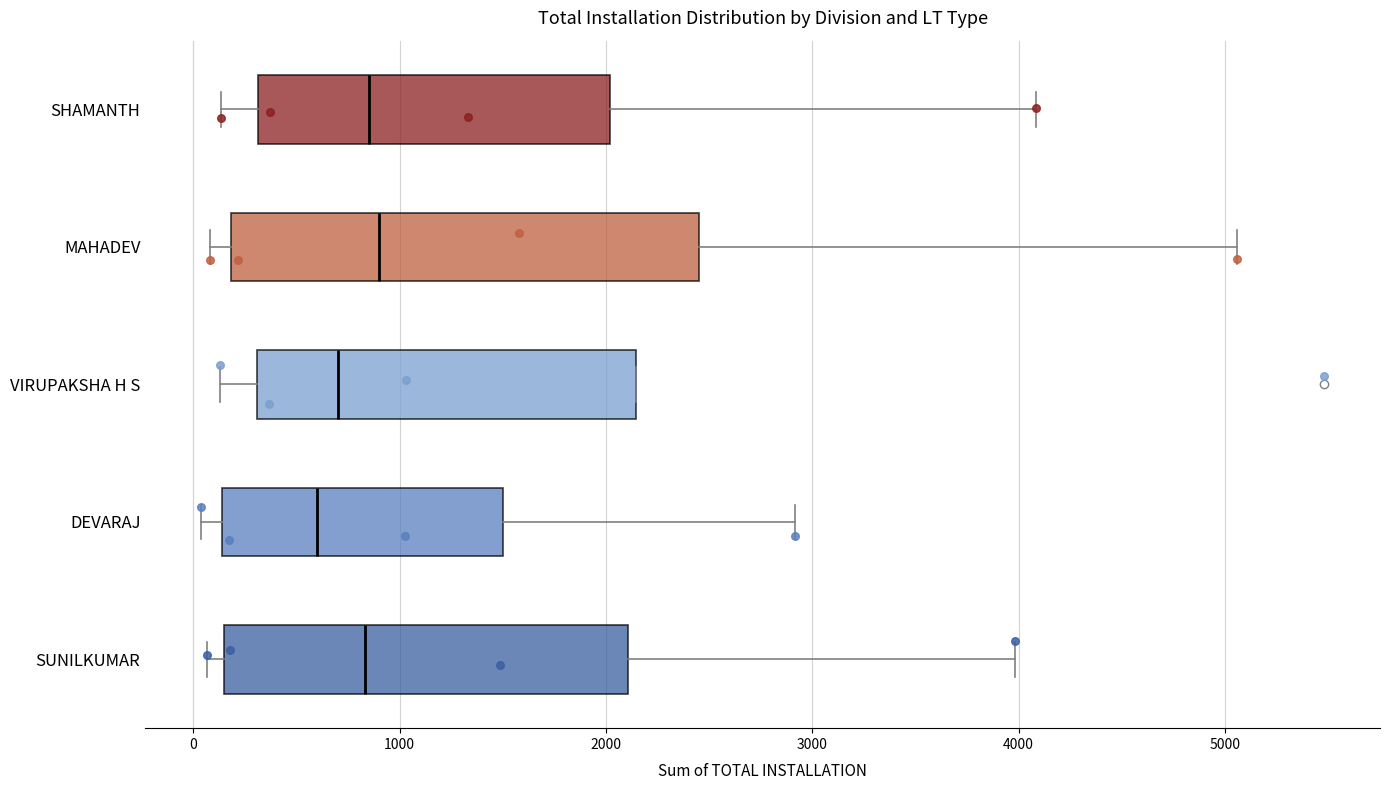

Reading bottom to top, read every box against the x-axis: the position of its median line, the range the box covers, and the ends of its whiskers. The values are not printed on the chart, so give them approximately, as read against the axis.

SUNILKUMAR: median 800, box 100 to 2100, whiskers 100 (just left of the box's left edge) to 4000
DEVARAJ: median 600, box 100 to 1500, whiskers 0 to 2900
VIRUPAKSHA H S: median 700, box 300 to 2100, whiskers 100 to 2100
MAHADEV: median 900, box 200 to 2400, whiskers 100 to 5100
SHAMANTH: median 900, box 300 to 2000, whiskers 100 to 4100